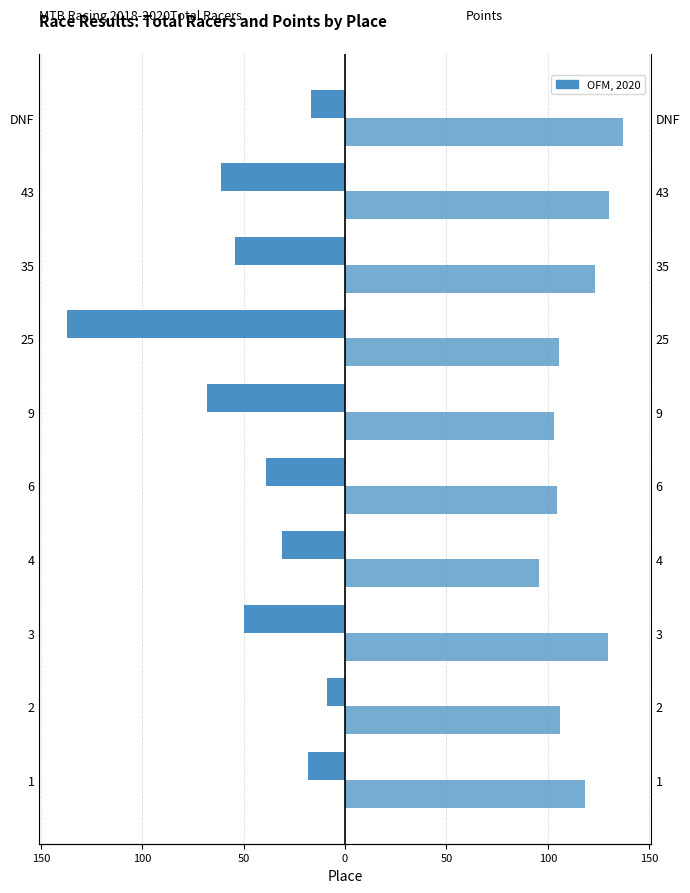

Is the value of Total Racers at 6 greater than the value of Points (scaled) at 6?

No